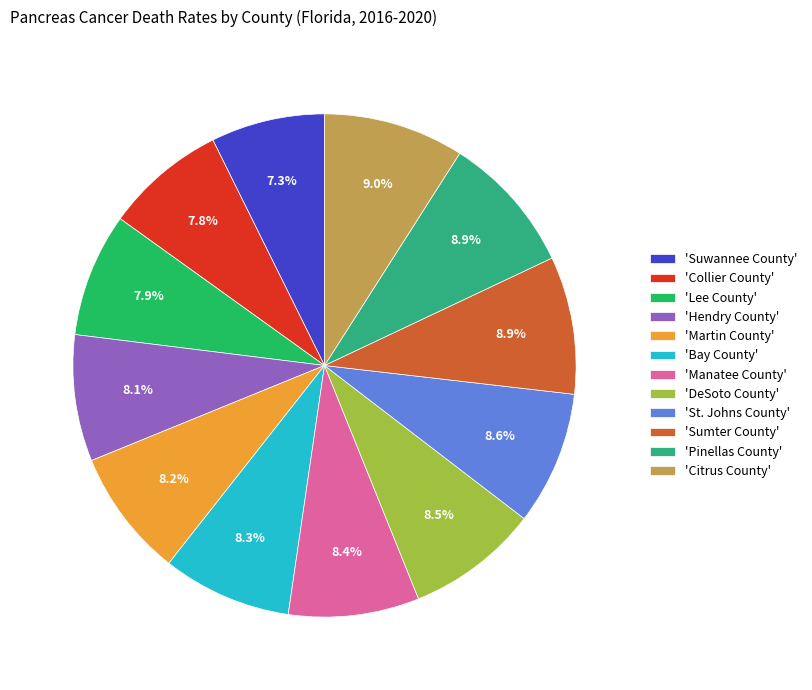

How many slices are in this pie chart?

12